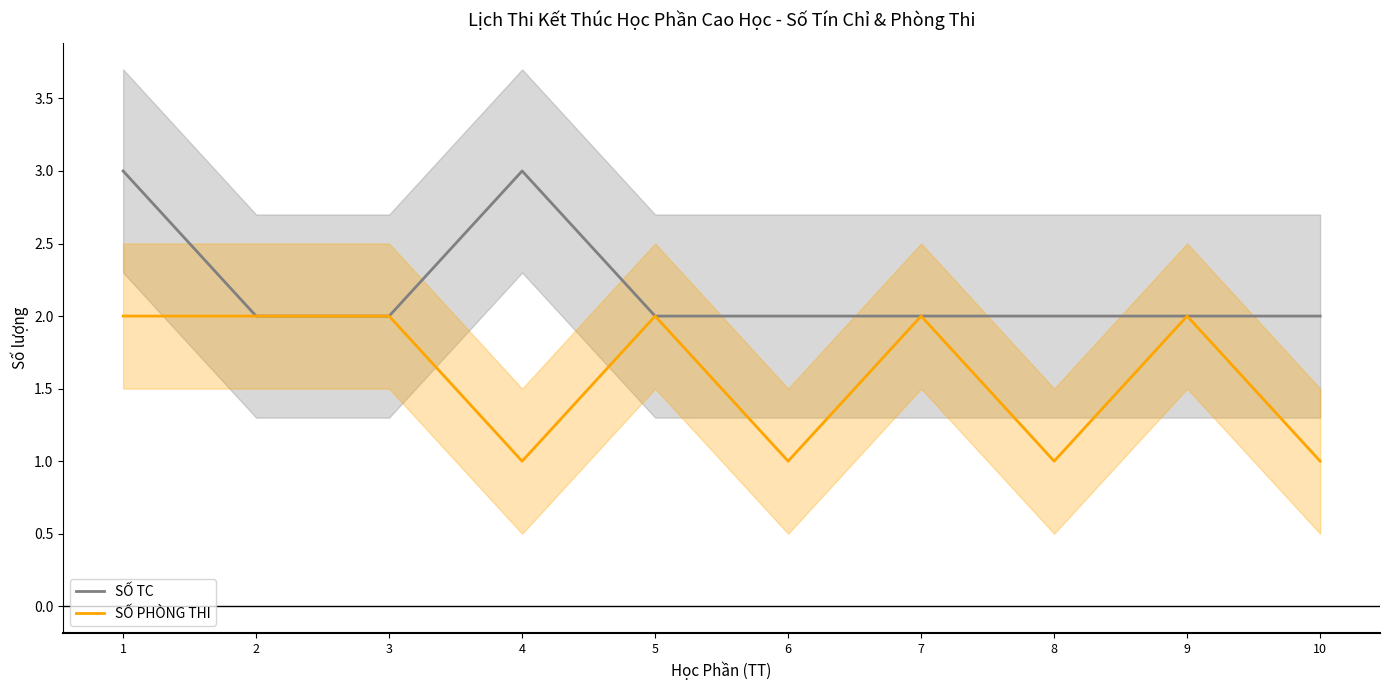

At which category does the chart reach its minimum across all series?

4